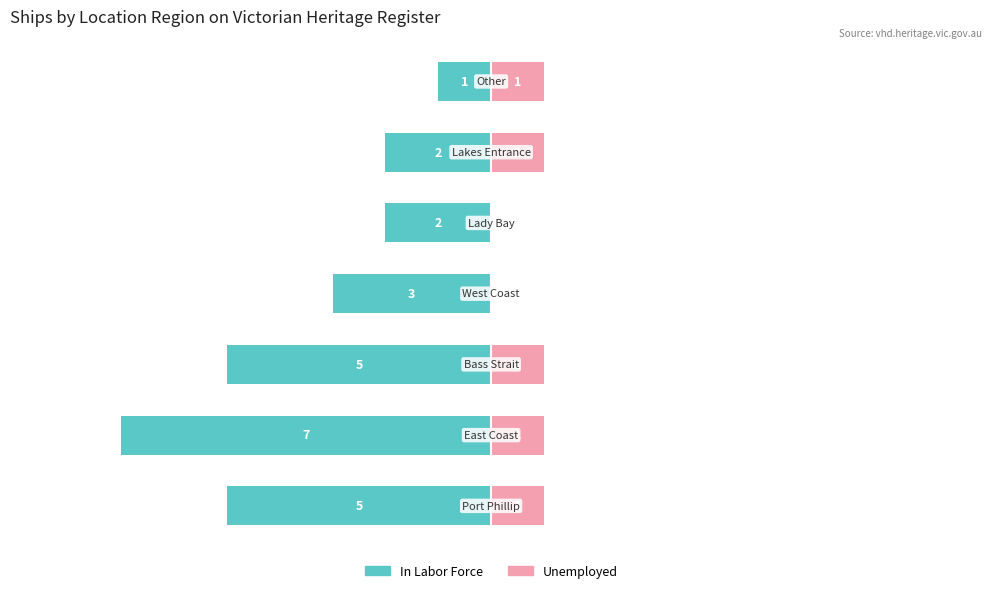

How many groups of bars are there?

7